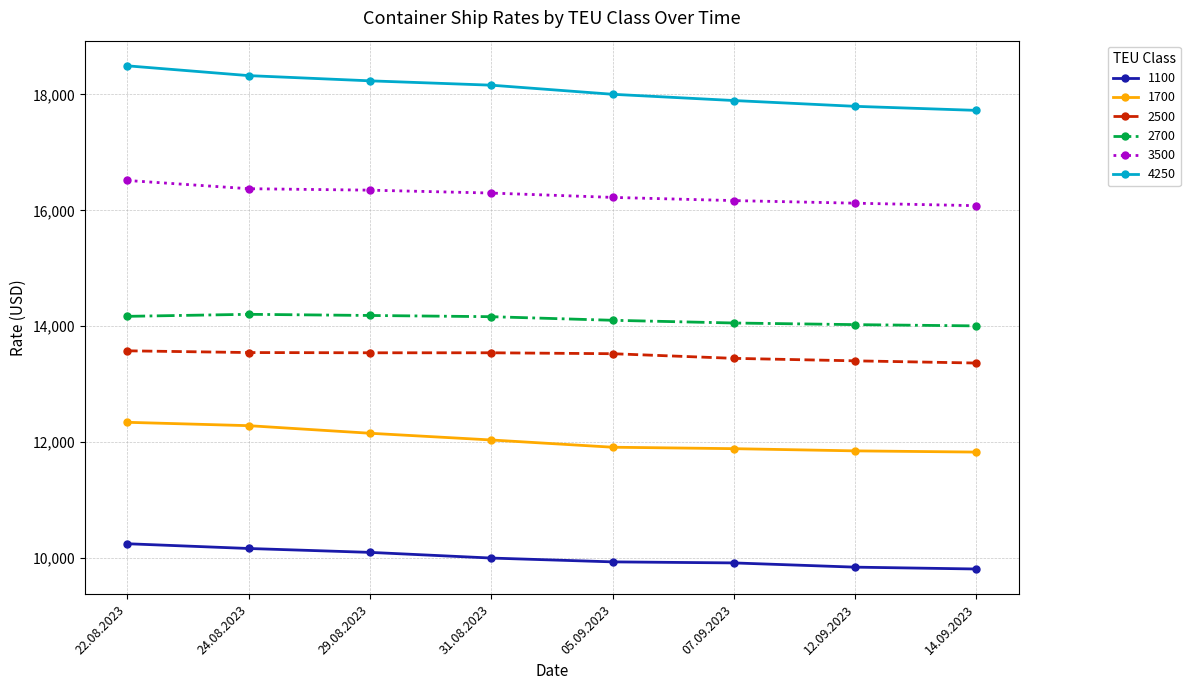

The value of 1100 at 05.09.2023 is 5947. True or false?

False